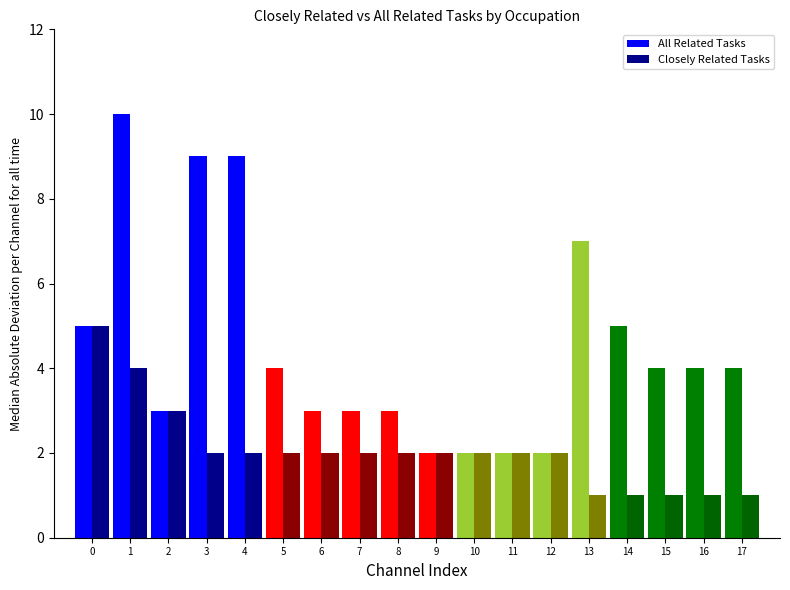

Reading left to right, extract all data points from this chart.

All Related Tasks: 0=5	1=10	2=3	3=9	4=9	5=4	6=3	7=3	8=3	9=2	10=2	11=2	12=2	13=7	14=5	15=4	16=4	17=4
Closely Related Tasks: 0=5	1=4	2=3	3=2	4=2	5=2	6=2	7=2	8=2	9=2	10=2	11=2	12=2	13=1	14=1	15=1	16=1	17=1